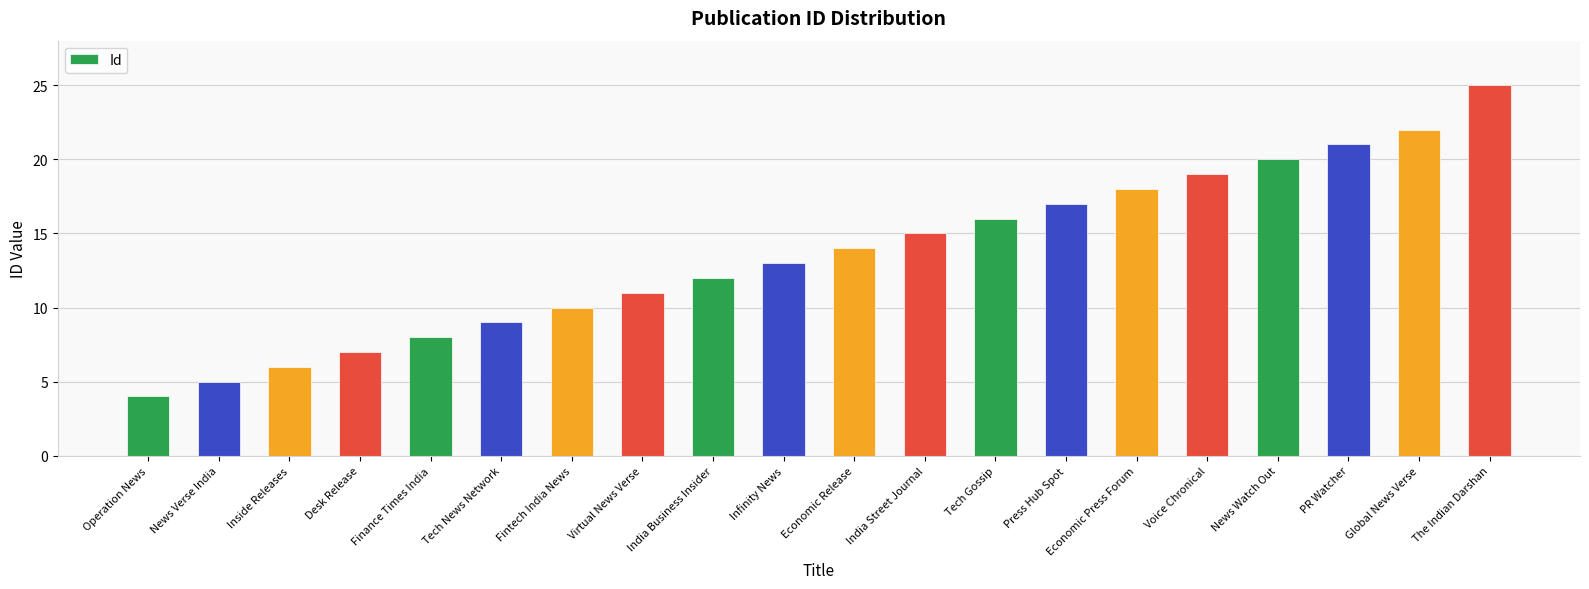

What is the average value?

14